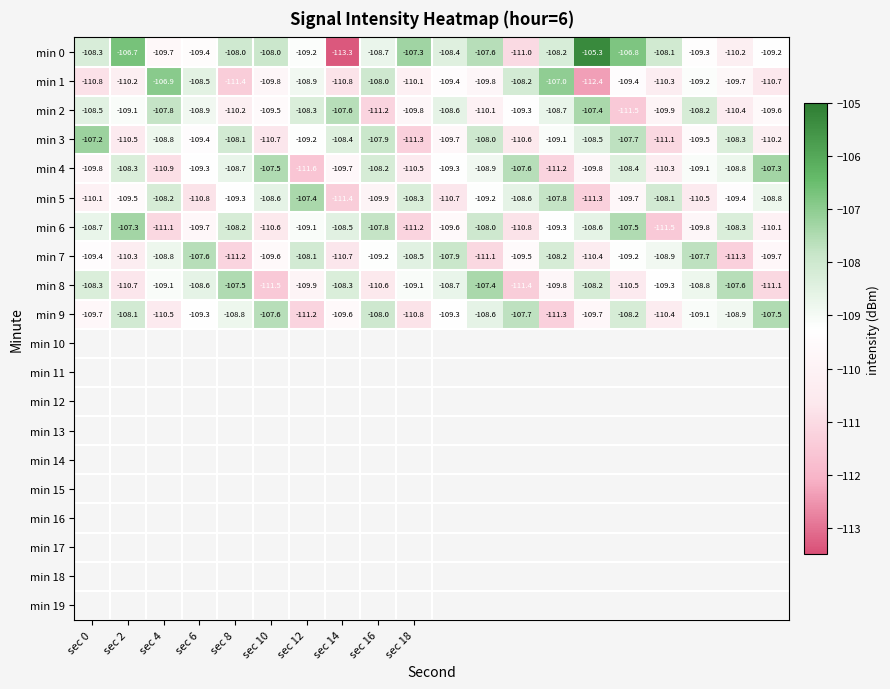

Which series has the widest spread of values?

min 0